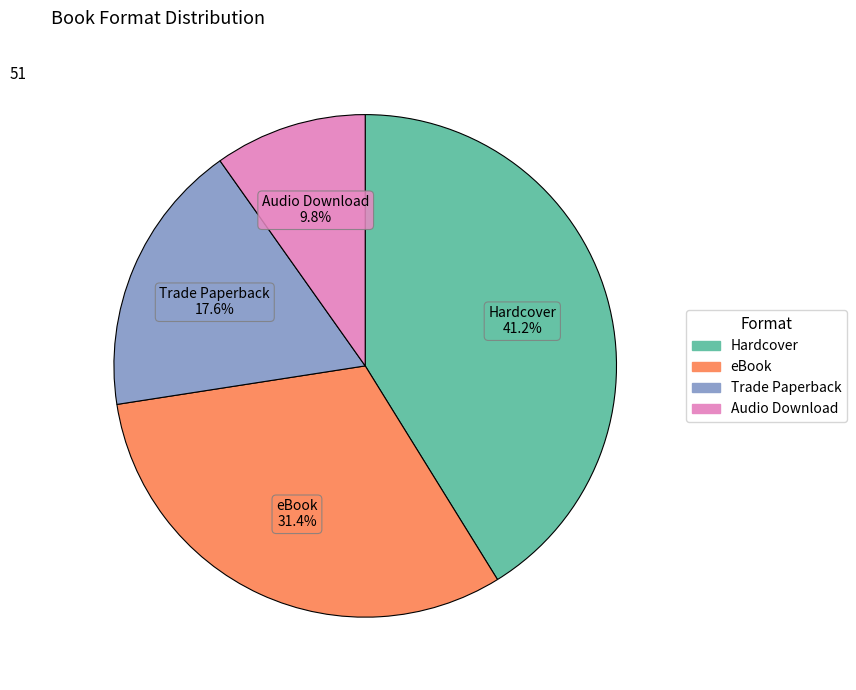

Which category has the biggest portion of the pie?

Hardcover